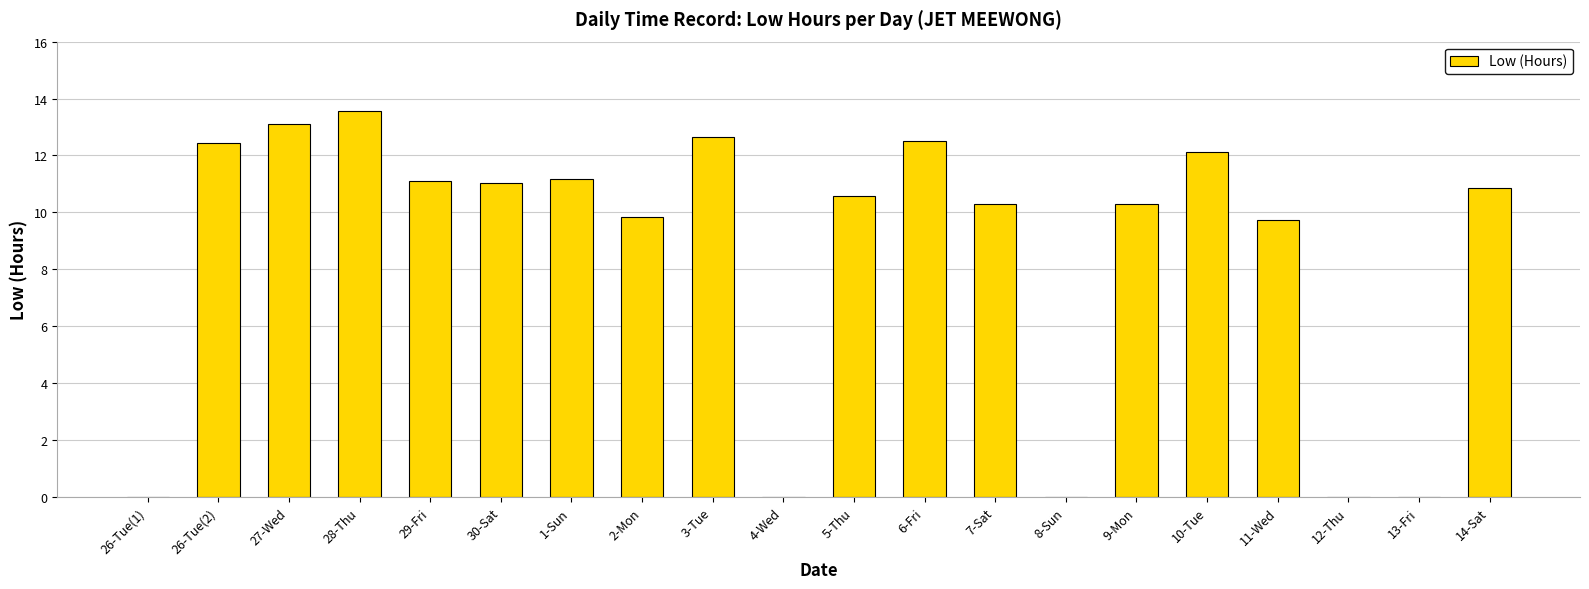

Which has a higher value, 9-Mon or 27-Wed?

27-Wed